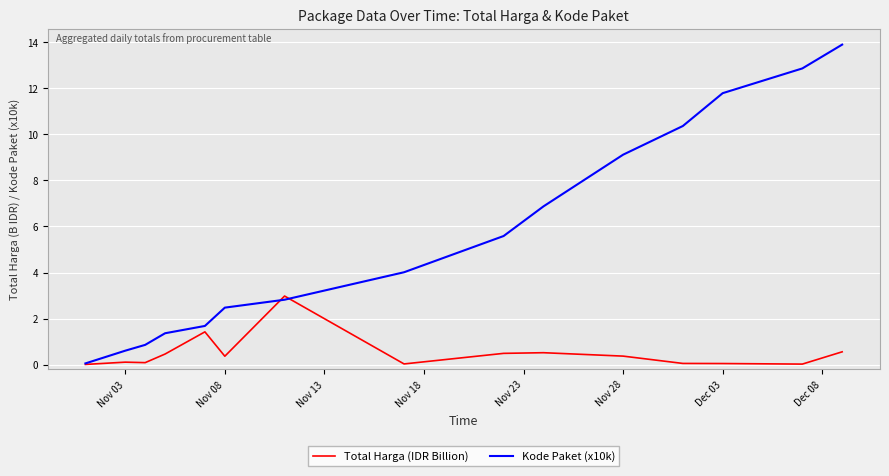

List the series in order of their peak value, highest first.

Kode Paket (x10k), Total Harga (IDR Billion)